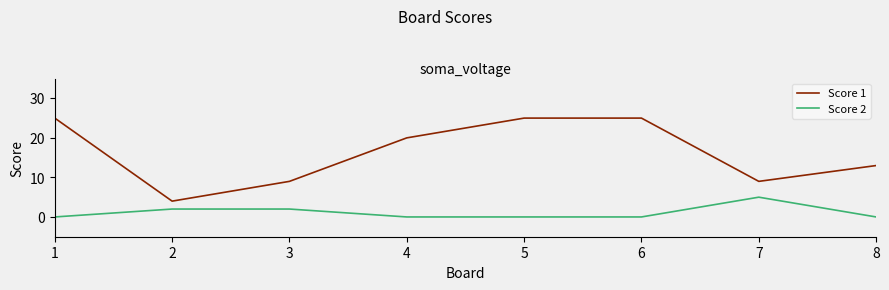

What are all the series names shown in the legend?

Score 1, Score 2